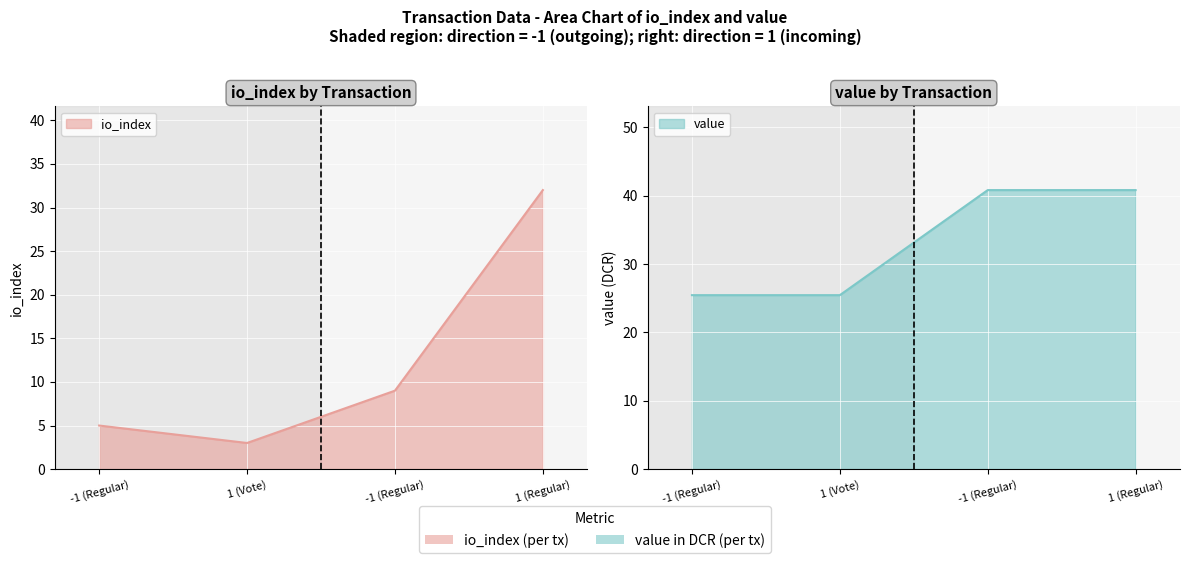

What is the average value of the io_index series?

12.2